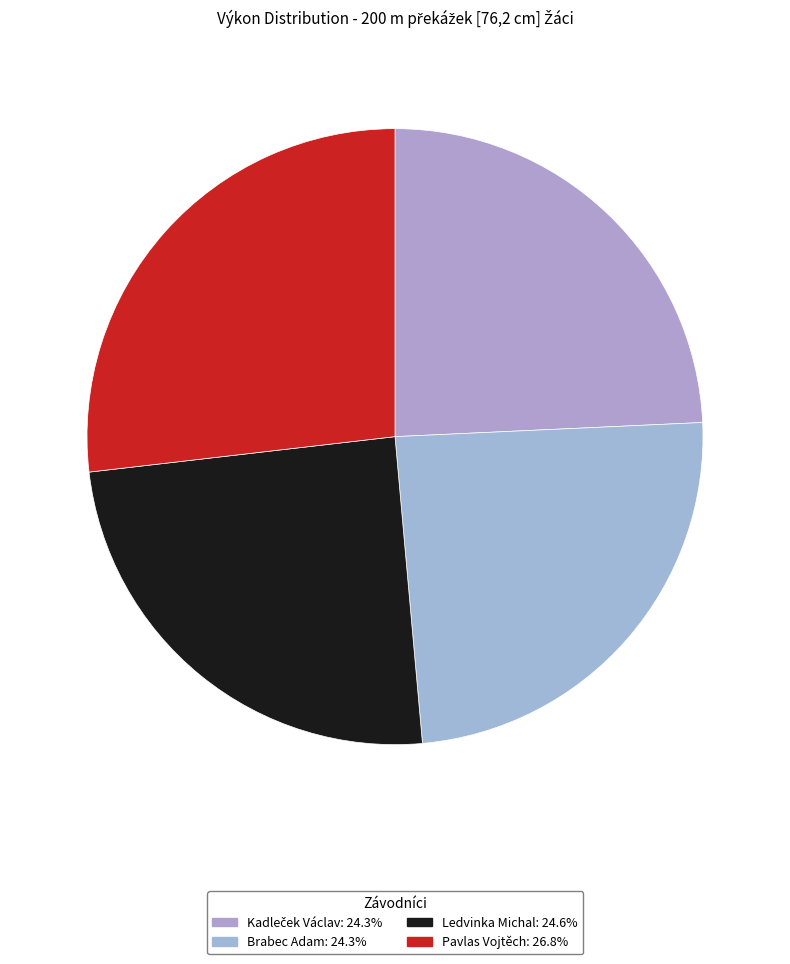

What is the ratio of the value at Brabec Adam to the value at Kadleček Václav?

1.0